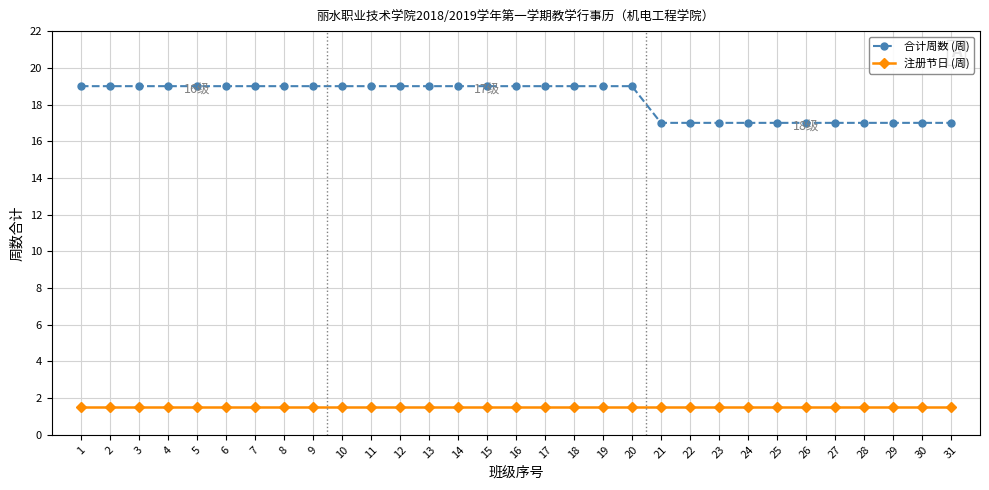

Rank the series by their maximum value, from lowest to highest.

注册节日 (周), 合计周数 (周)